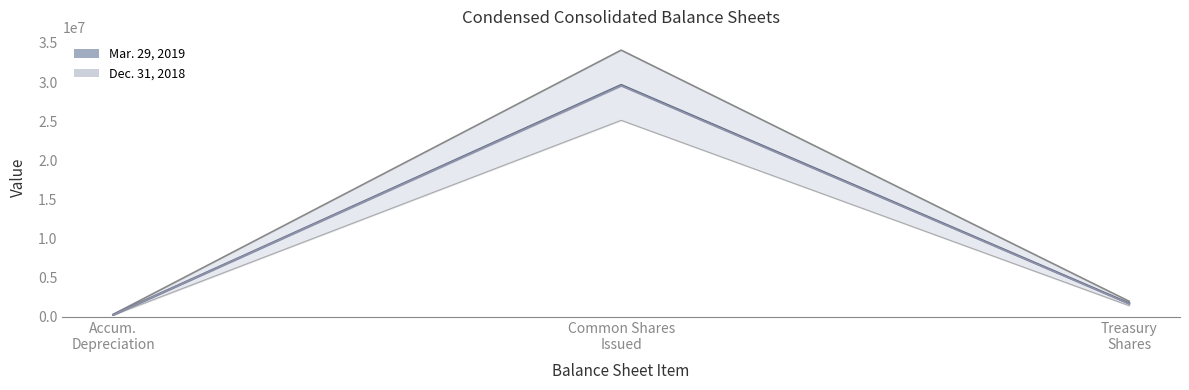

How many lines are shown in the chart?

2